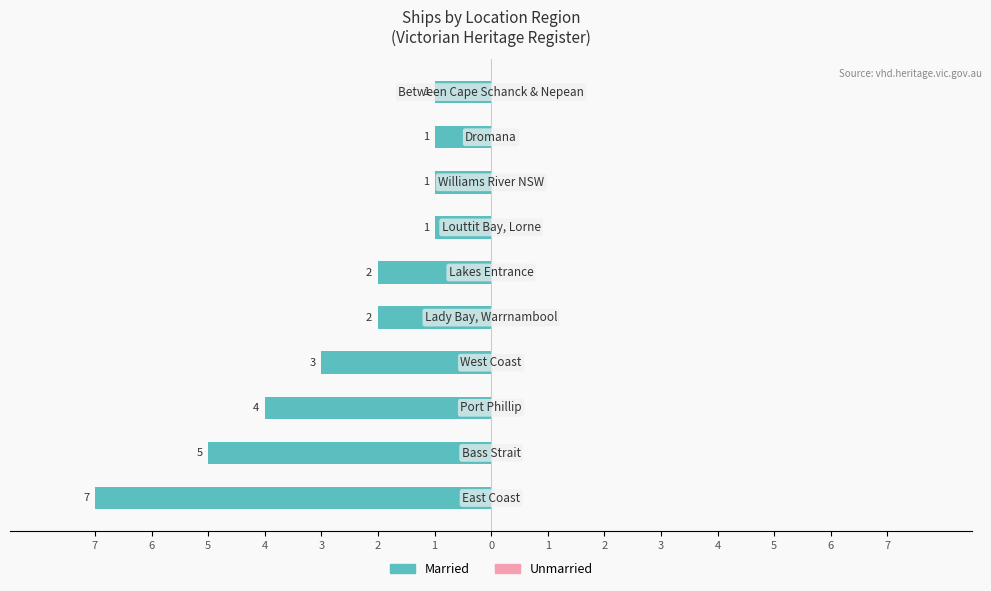

Are the bars horizontal?

Yes